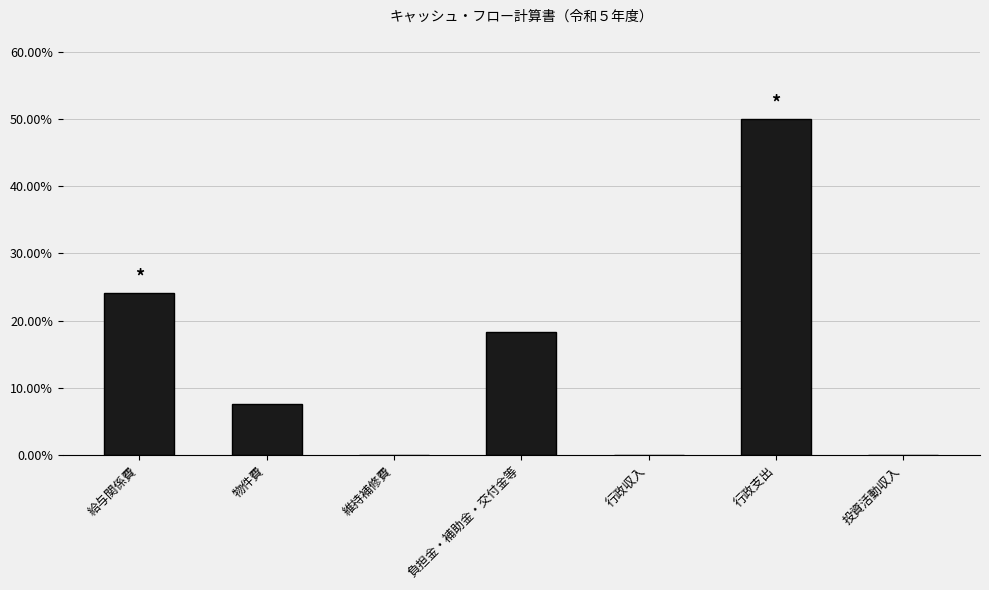

Which label corresponds to the largest value in the chart?

行政支出